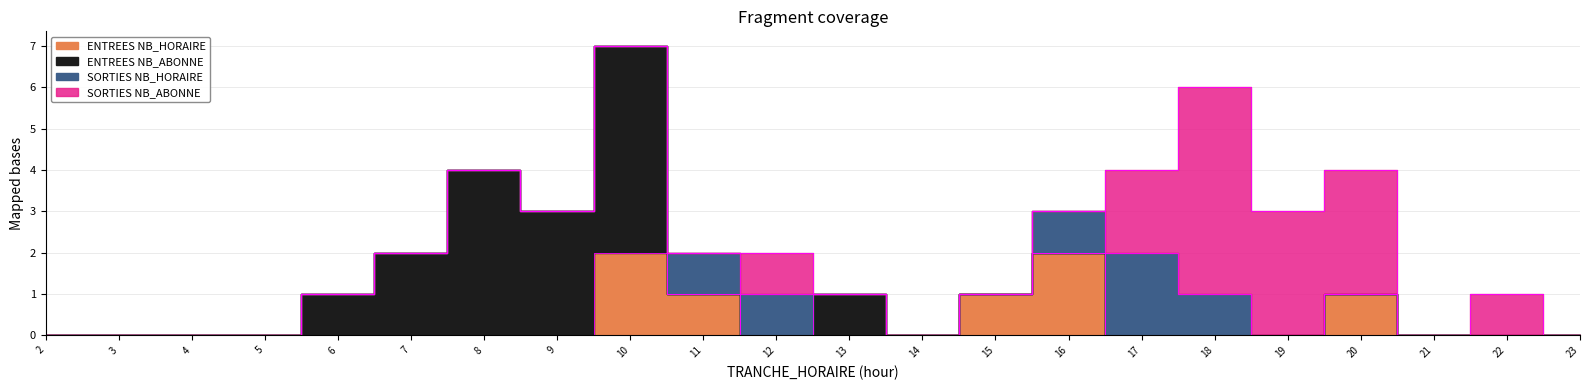

Where do ENTREES NB_ABONNE and SORTIES NB_ABONNE first cross each other?

12 and 13